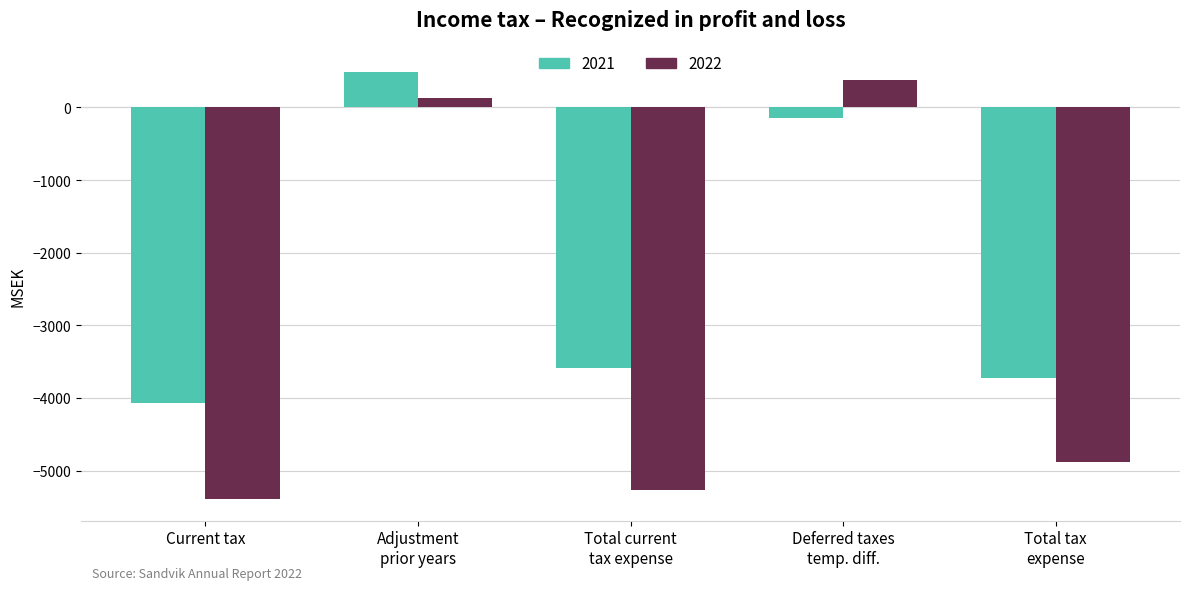

Which series has the largest total across all categories?

2021